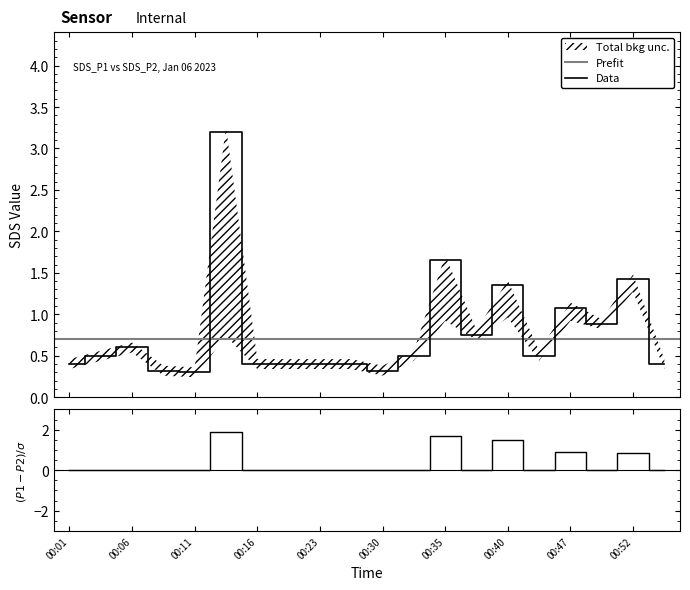

What is the maximum value shown in the chart?

3.2